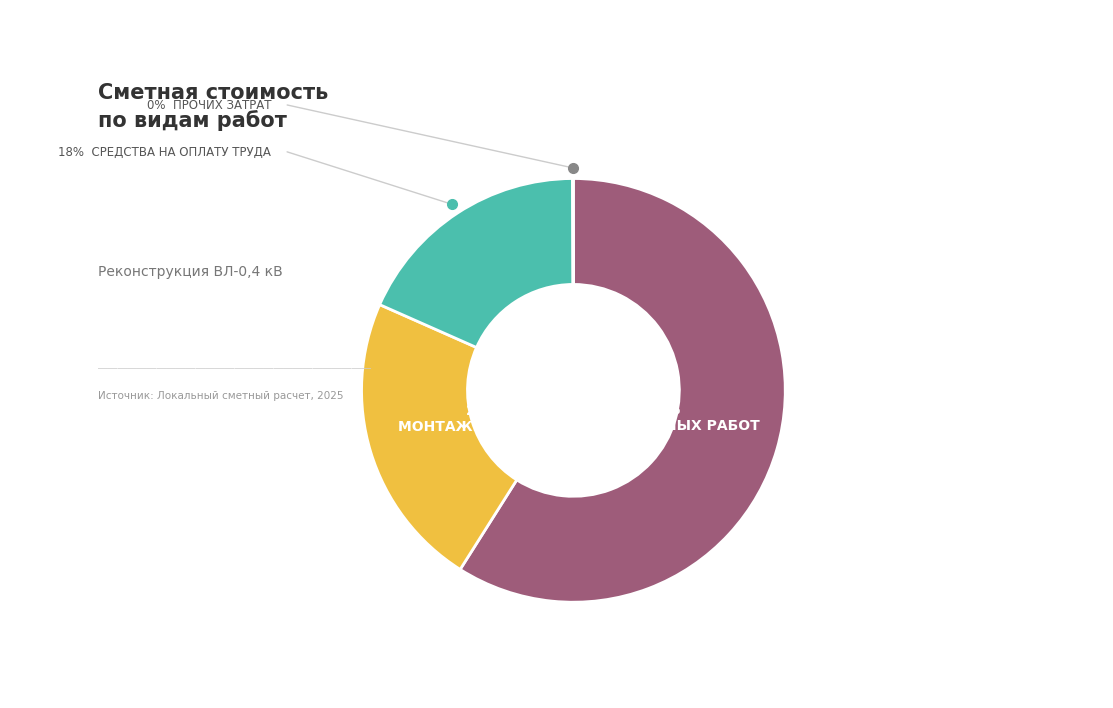

Is there any slice that represents more than half of the pie?

Yes